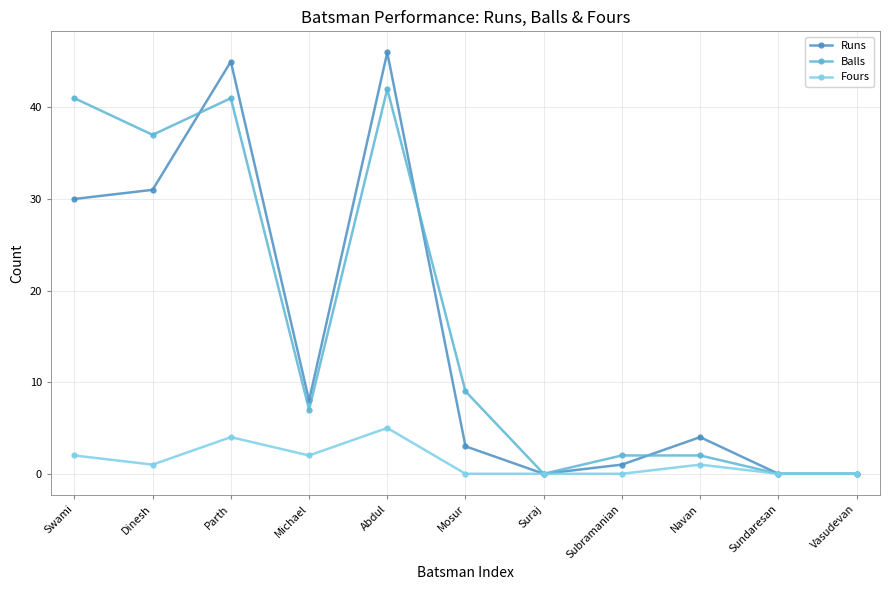

What is the label of the 9th point from the right?

Parth